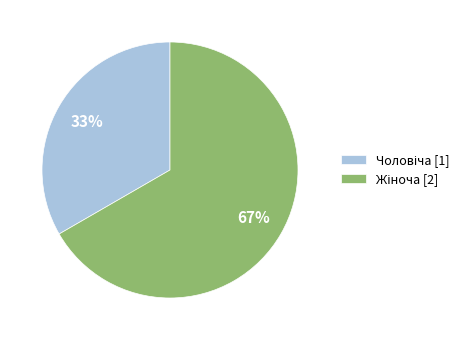

How many slices are in this pie chart?

2